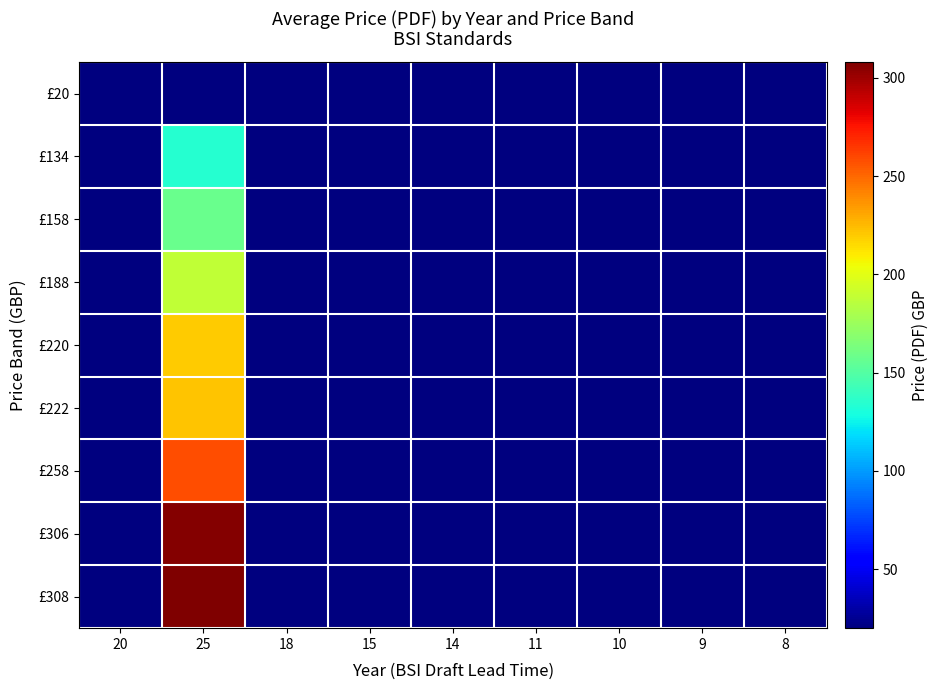

Reading left to right, transcribe all the data shown in this chart.

£20: 20=20	25=20	18=20	15=20	14=20	11=20	10=20	9=20	8=20
£134: 20=20	25=134	18=20	15=20	14=20	11=20	10=20	9=20	8=20
£158: 20=20	25=158	18=20	15=20	14=20	11=20	10=20	9=20	8=20
£188: 20=20	25=188	18=20	15=20	14=20	11=20	10=20	9=20	8=20
£220: 20=20	25=220	18=20	15=20	14=20	11=20	10=20	9=20	8=20
£222: 20=20	25=222	18=20	15=20	14=20	11=20	10=20	9=20	8=20
£258: 20=20	25=258	18=20	15=20	14=20	11=20	10=20	9=20	8=20
£306: 20=20	25=306	18=20	15=20	14=20	11=20	10=20	9=20	8=20
£308: 20=20	25=308	18=20	15=20	14=20	11=20	10=20	9=20	8=20